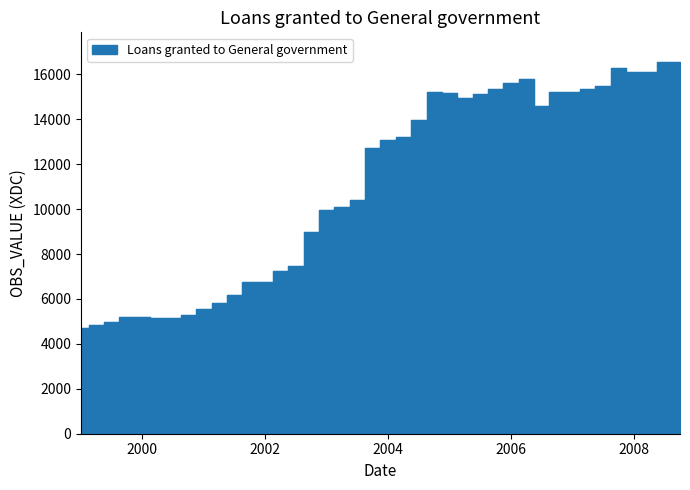

What is the sum of all values?

443257.8